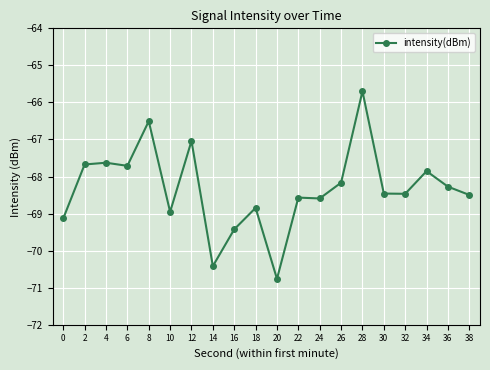

At which category does the data reach its first local valley?

6